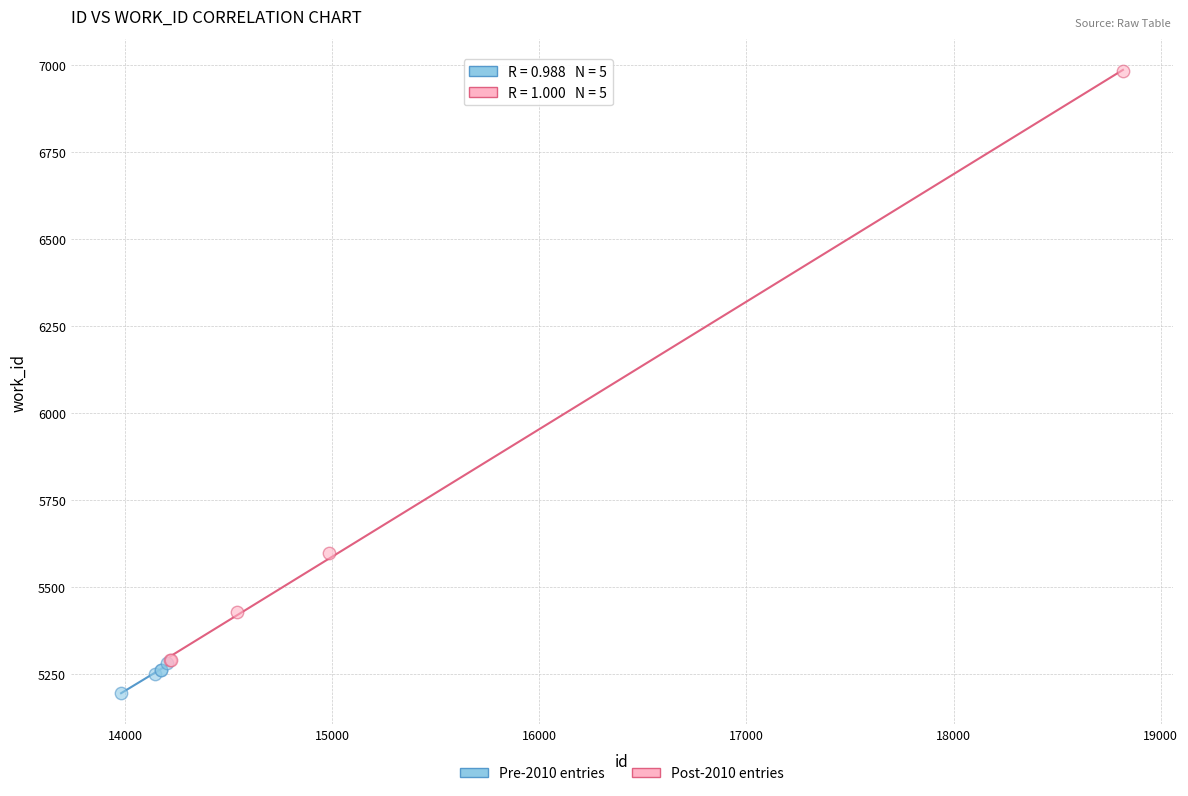

Which series reaches the maximum Y coordinate?

Post-2010 entries